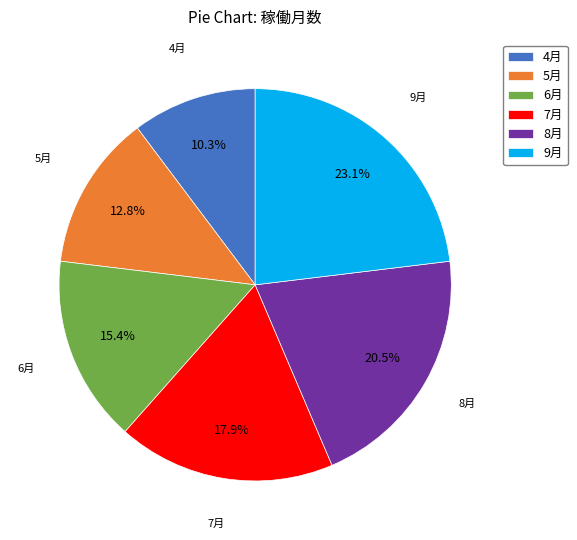

Do 5月 and 7月 together represent more than half of the pie?

No